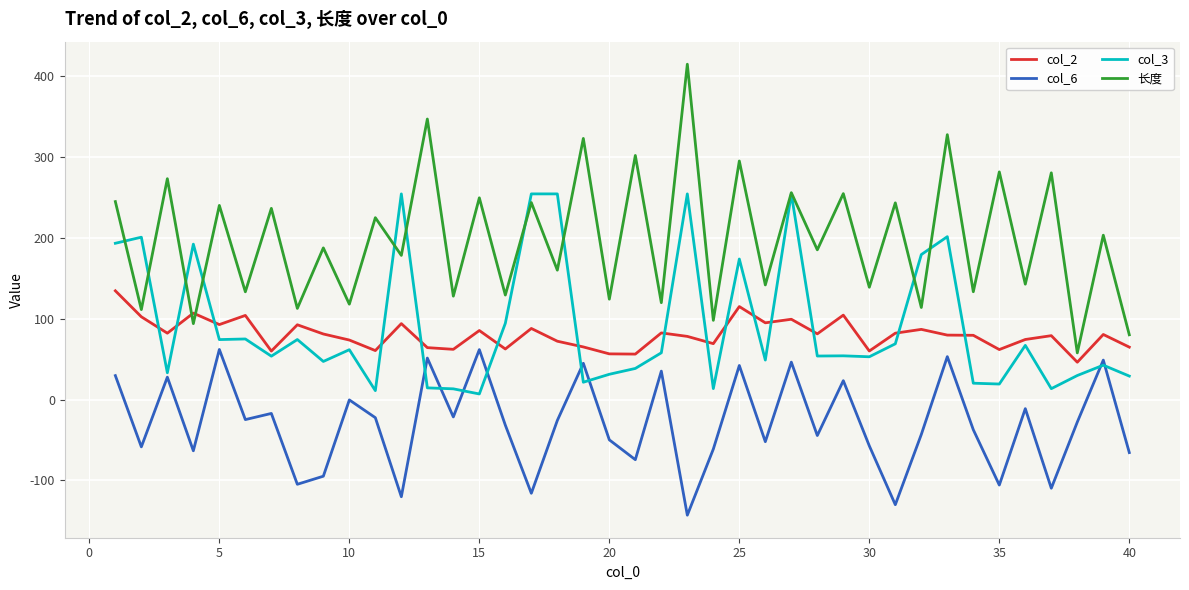

Rank the series by their maximum value, from highest to lowest.

长度, col_3, col_2, col_6